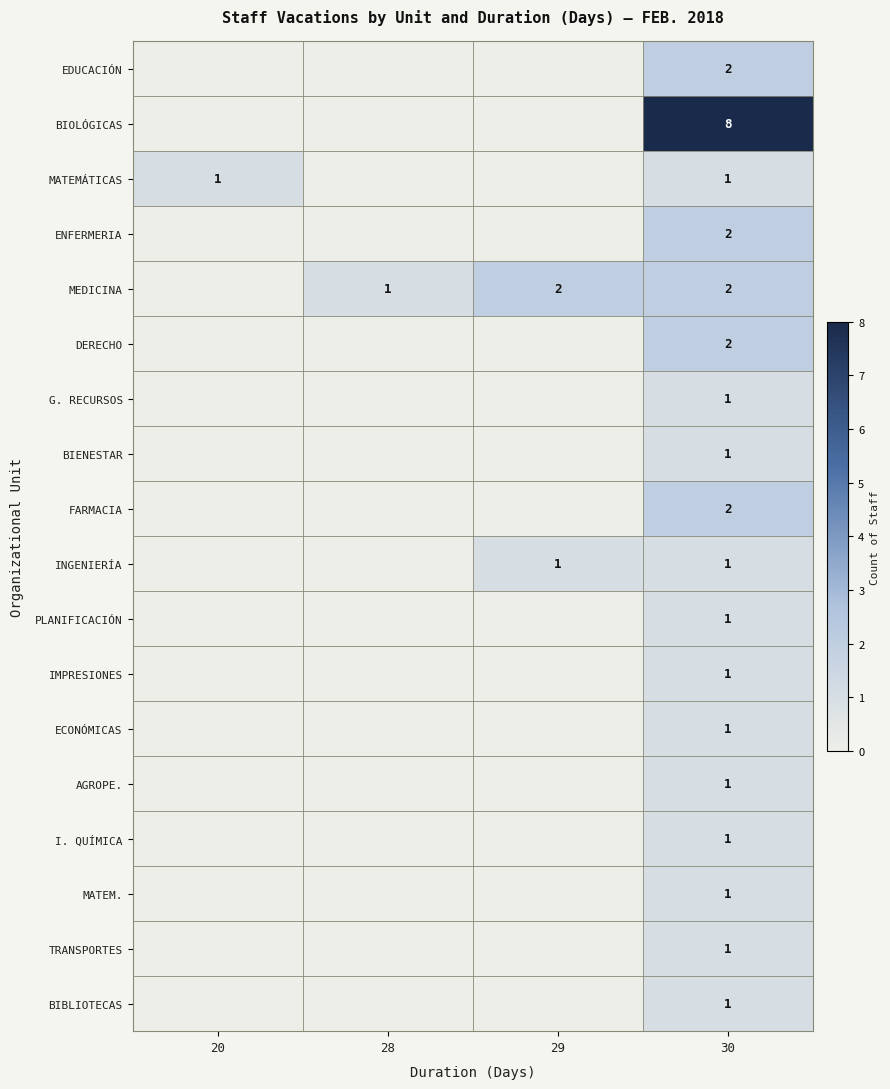

The value of IMPRESIONES at 30 is 2. True or false?

False